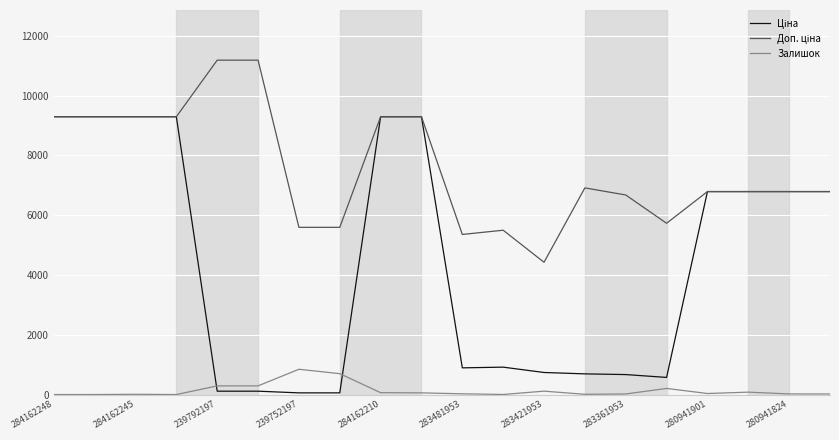

Is it true that Залишок equals 19.0 at 283361953?

True